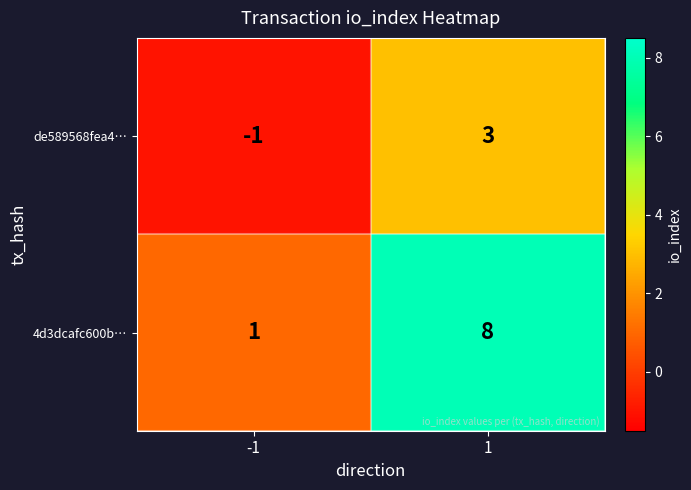

What is the sum of all 4d3dcafc600b… values?

9